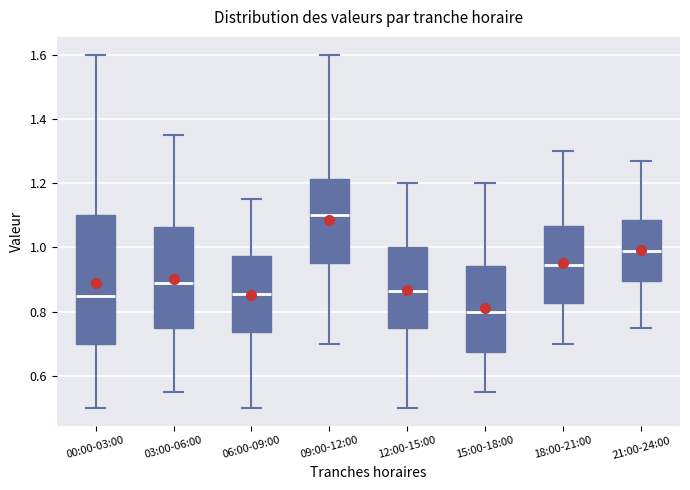

Reading left to right, read every box against the y-axis: the position of its median line, the range the box covers, and the ends of its whiskers. The values are not printed on the chart, so give them approximately, as read against the axis.

00:00-03:00: median 0.86, box 0.70 to 1.10, whiskers 0.50 to 1.60
03:00-06:00: median 0.90, box 0.76 to 1.06, whiskers 0.56 to 1.36
06:00-09:00: median 0.86, box 0.74 to 0.98, whiskers 0.50 to 1.16
09:00-12:00: median 1.10, box 0.96 to 1.22, whiskers 0.70 to 1.60
12:00-15:00: median 0.86, box 0.76 to 1.00, whiskers 0.50 to 1.20
15:00-18:00: median 0.80, box 0.68 to 0.94, whiskers 0.56 to 1.20
18:00-21:00: median 0.94, box 0.82 to 1.06, whiskers 0.70 to 1.30
21:00-24:00: median 1.00, box 0.90 to 1.08, whiskers 0.76 to 1.28